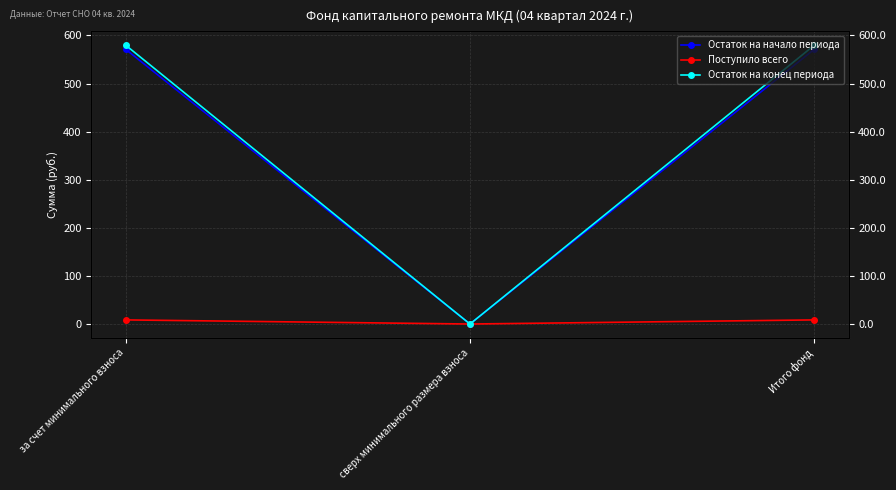

Reading left to right, list all the values displayed in this chart.

Остаток на начало периода: за счет минимального взноса=570.9	сверх минимального размера взноса=0.0	Итого фонд=570.9
Поступило всего: за счет минимального взноса=8.6	сверх минимального размера взноса=0.0	Итого фонд=8.6
Остаток на конец периода: за счет минимального взноса=579.4	сверх минимального размера взноса=0.0	Итого фонд=579.4